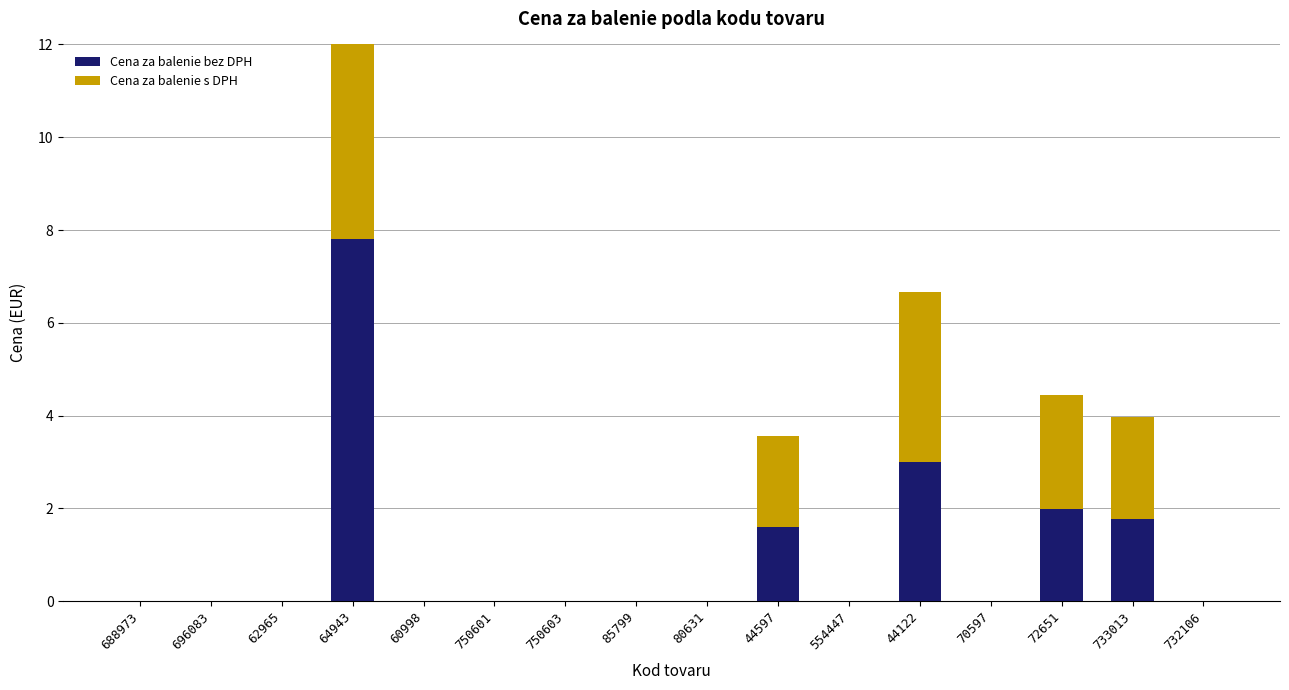

Reading left to right, extract all data points from this chart.

Cena za balenie bez DPH: 0.0	0.0	0.0	7.8	0.0	0.0	0.0	0.0	0.0	1.6	0.0	3.0	0.0	2.0	1.8	0.0
Cena za balenie s DPH: 0.0	0.0	0.0	9.6	0.0	0.0	0.0	0.0	0.0	2.0	0.0	3.7	0.0	2.5	2.2	0.0